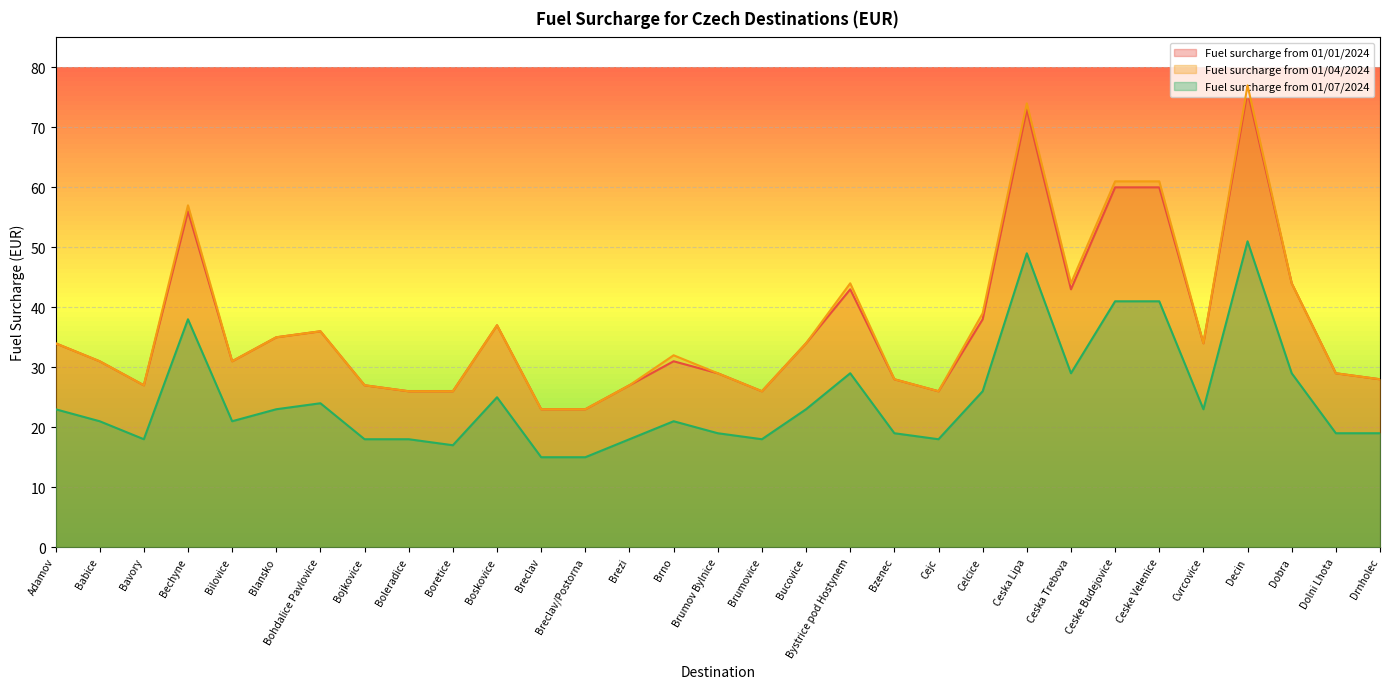

True or false: Fuel surcharge from 01/01/2024 and Fuel surcharge from 01/07/2024 cross at least once.

False